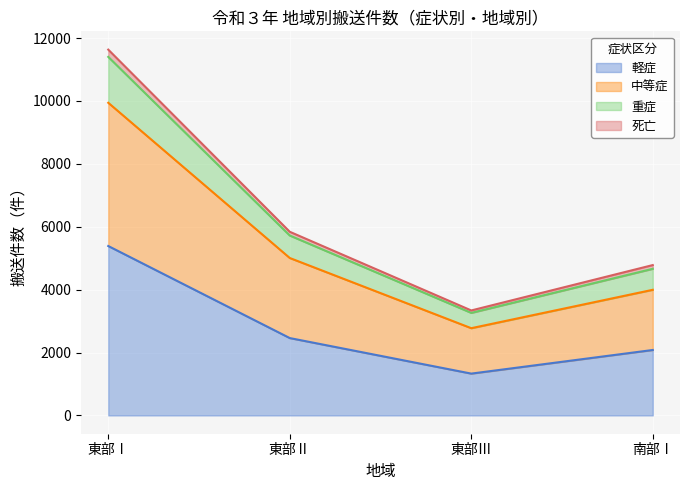

How many categories are shown in the chart?

4